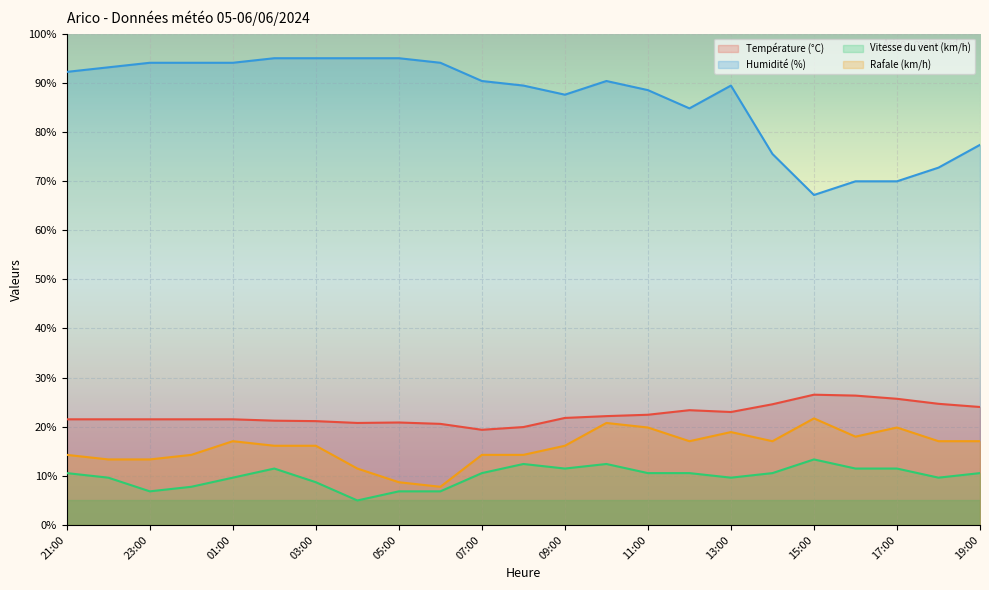

What is the value of the Vitesse du vent (km/h) point at the 22nd from the left?

9.6